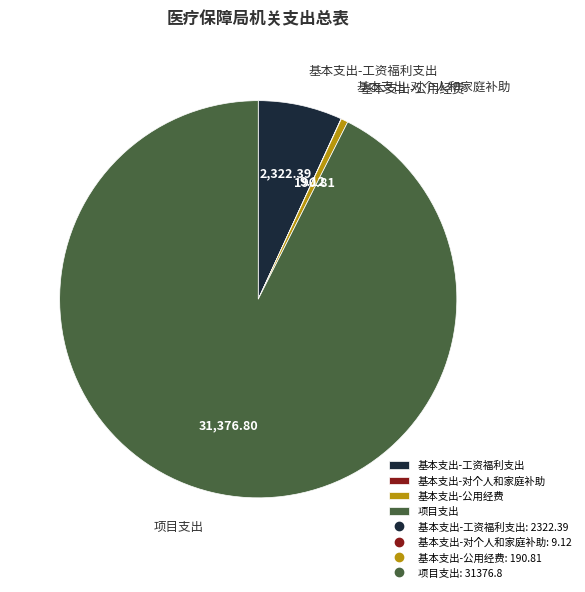

Which category accounts for the majority?

项目支出